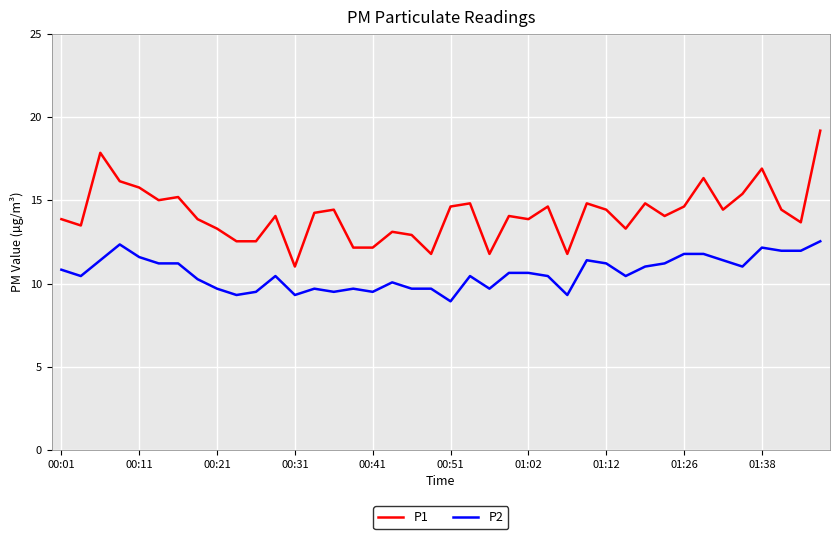

How many lines are shown in the chart?

2